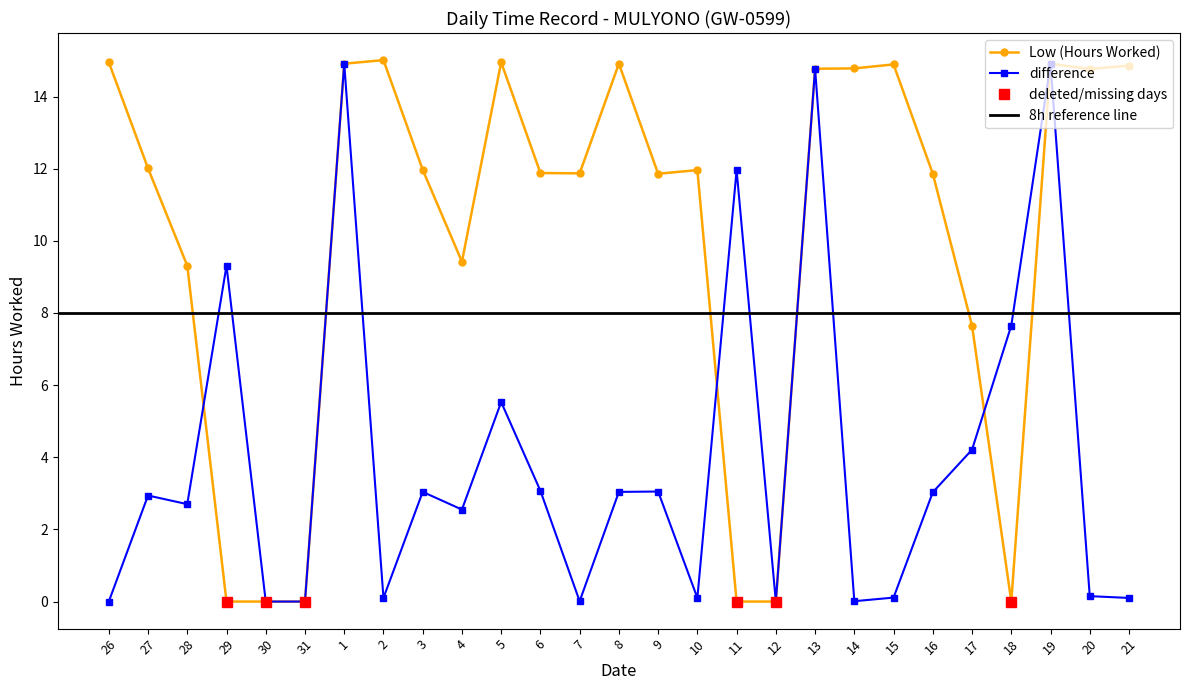

Is this an area chart (filled region under the line)?

No